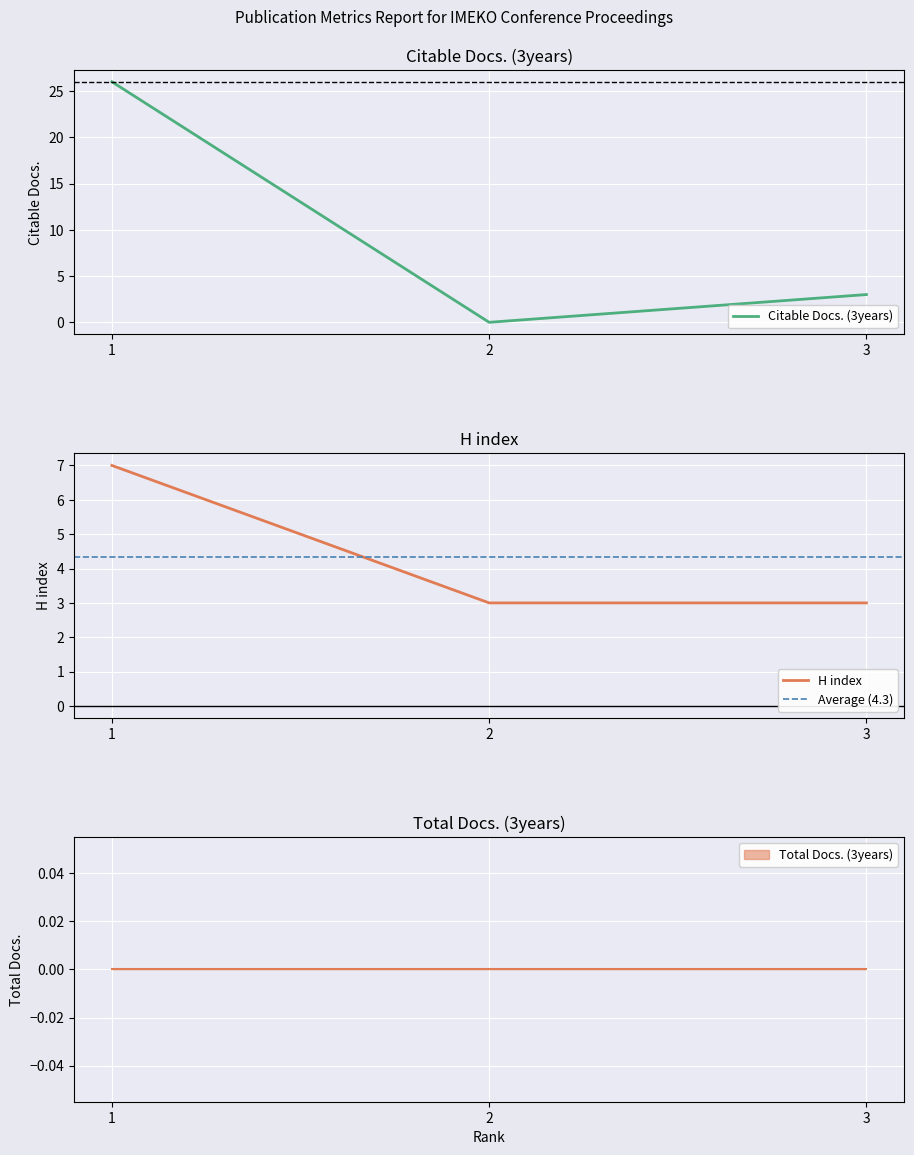

The value of Citable Docs. (3years) at 3 is 2. True or false?

False